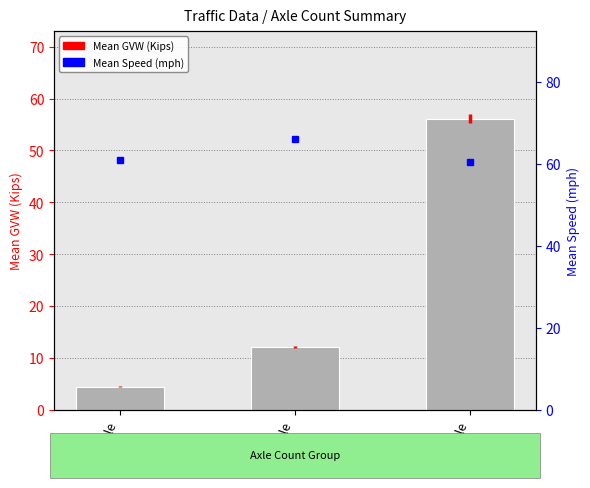

What is the total value across all series at 4-axle?

78.2